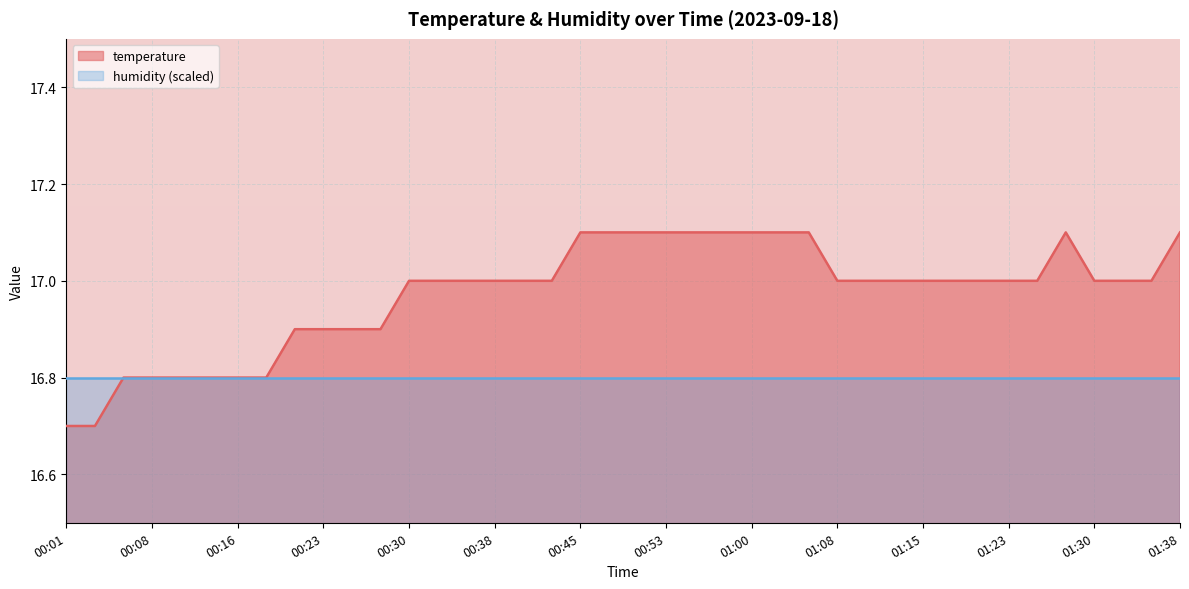

True or false: there are more than 1 points higher than both neighbors.

False